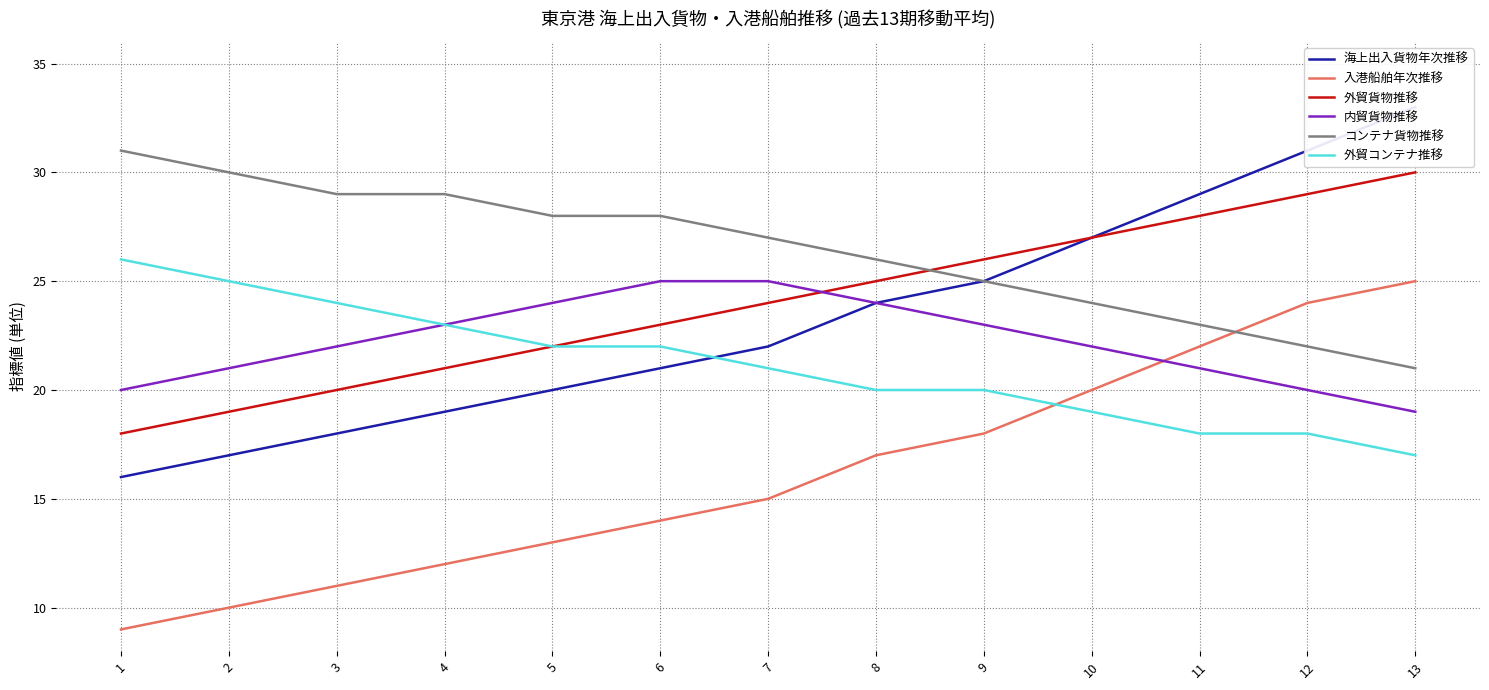

What is the sum of all 外貿コンテナ推移 values?

275